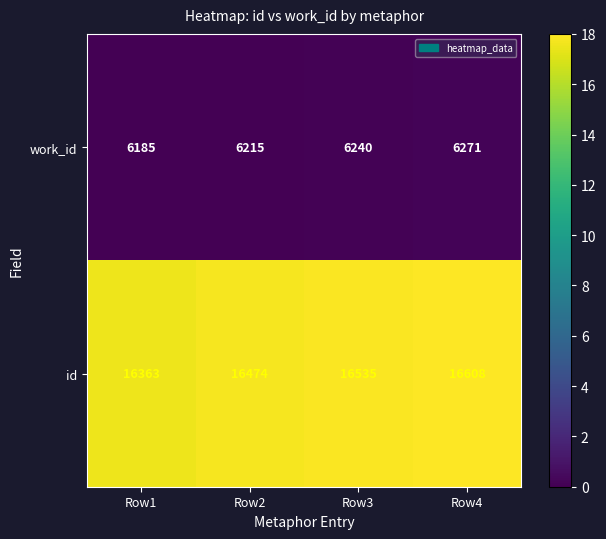

Reading left to right, list all the values displayed in this chart.

work_id: Row1=6185	Row2=6215	Row3=6240	Row4=6271
id: Row1=16363	Row2=16474	Row3=16535	Row4=16608